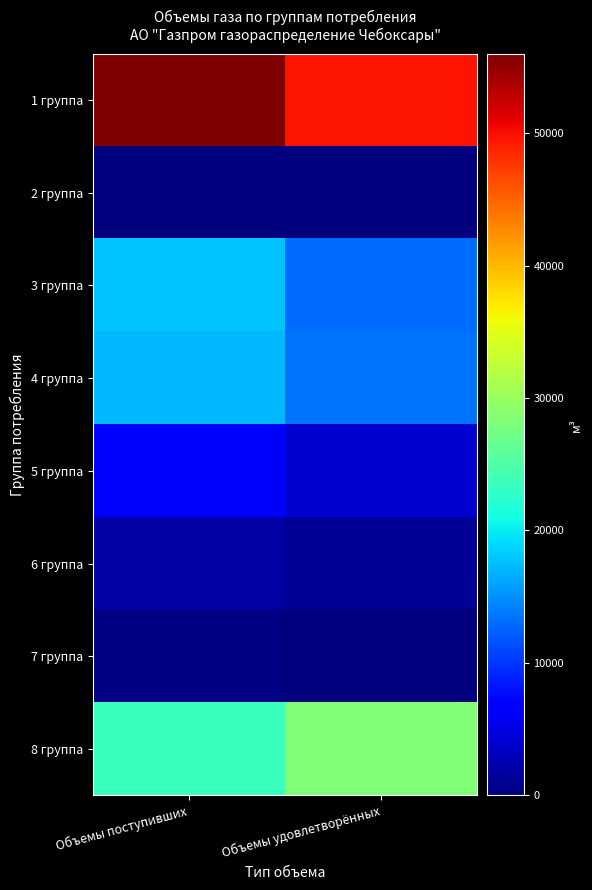

At which category does the chart reach its minimum across all series?

Объемы поступивших